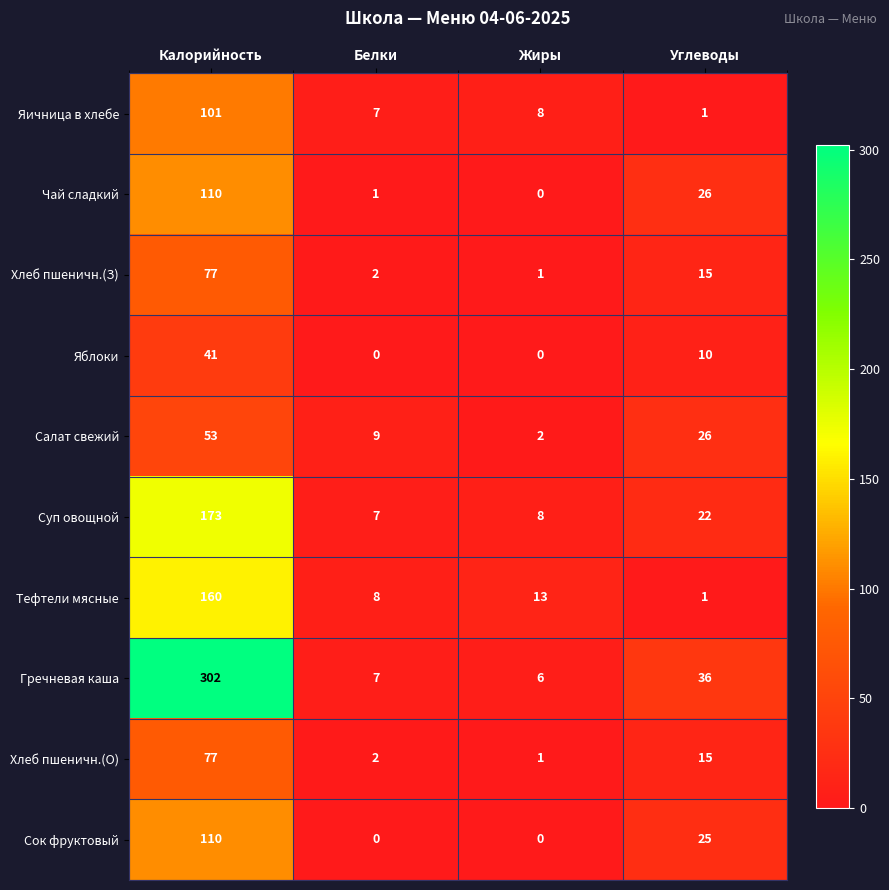

The Салат свежий series shows 78 at Калорийность. True or false?

False